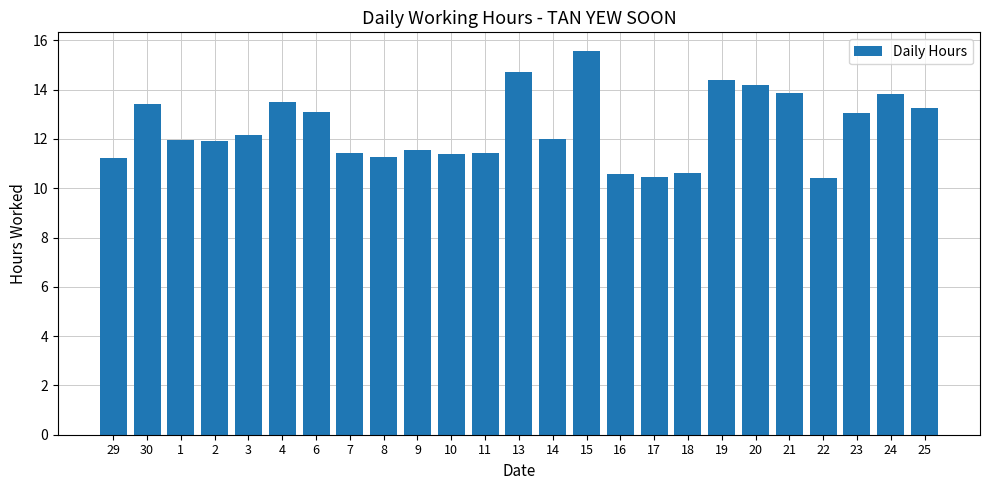

What is the smallest value displayed?

10.4